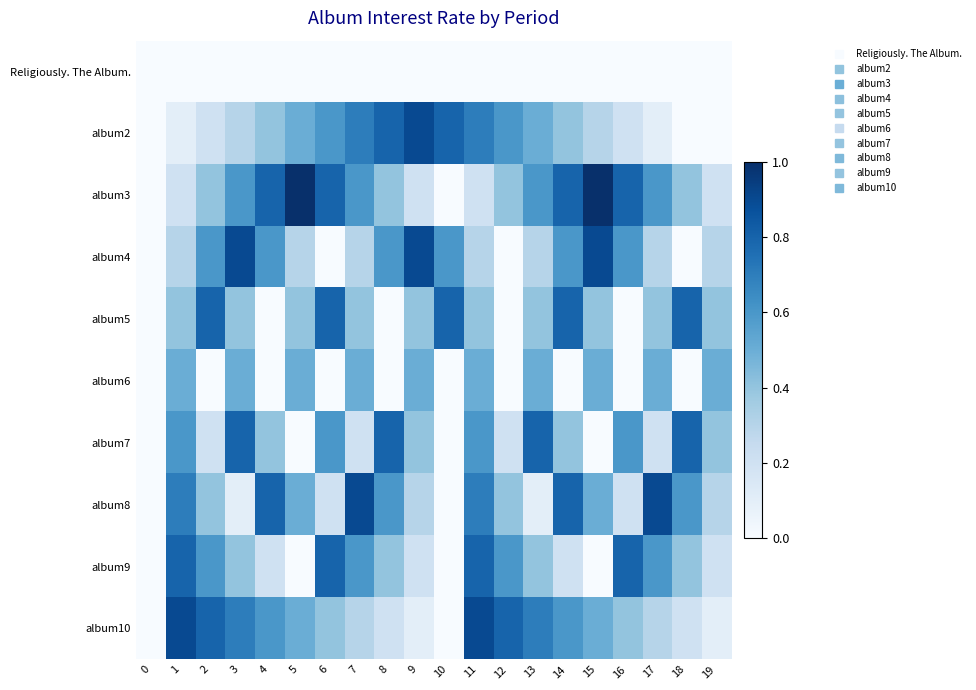

What is the spread (max minus min) of values at 4?

0.8